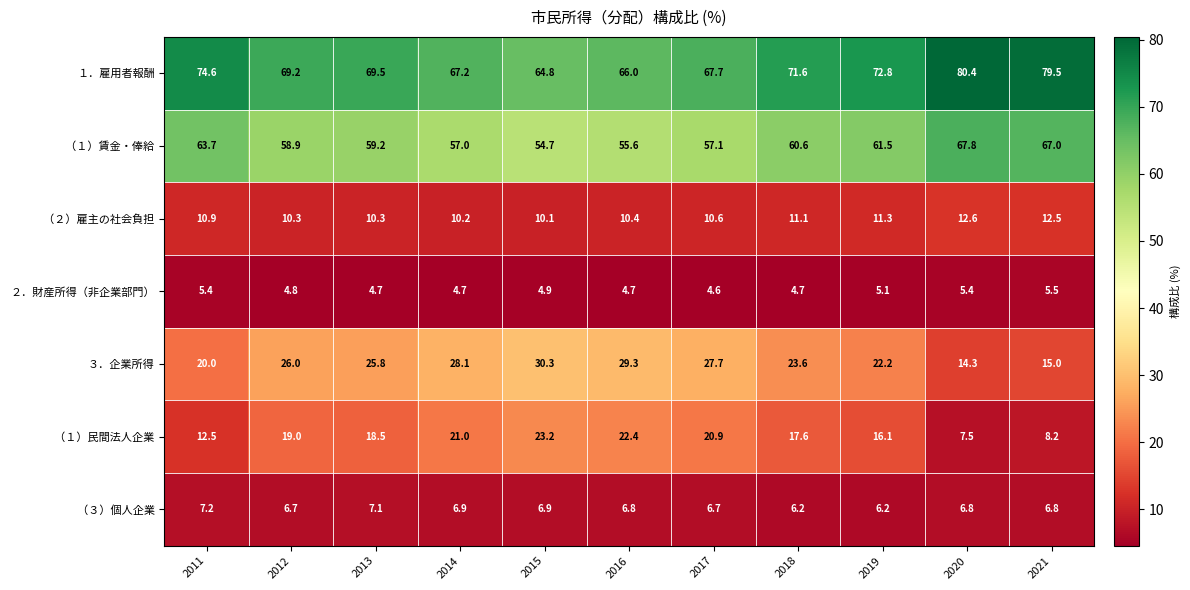

What is the sum of the １．雇用者報酬 values at 2012 and 2017?

136.9